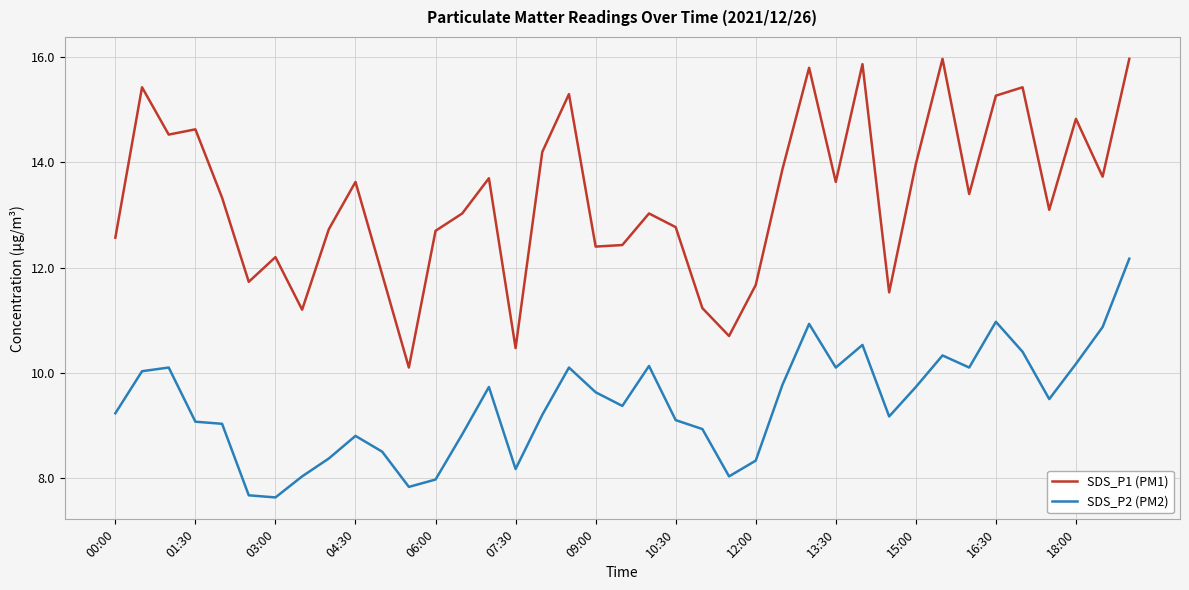

True or false: SDS_P1 (PM1) and SDS_P2 (PM2) cross at least once.

False